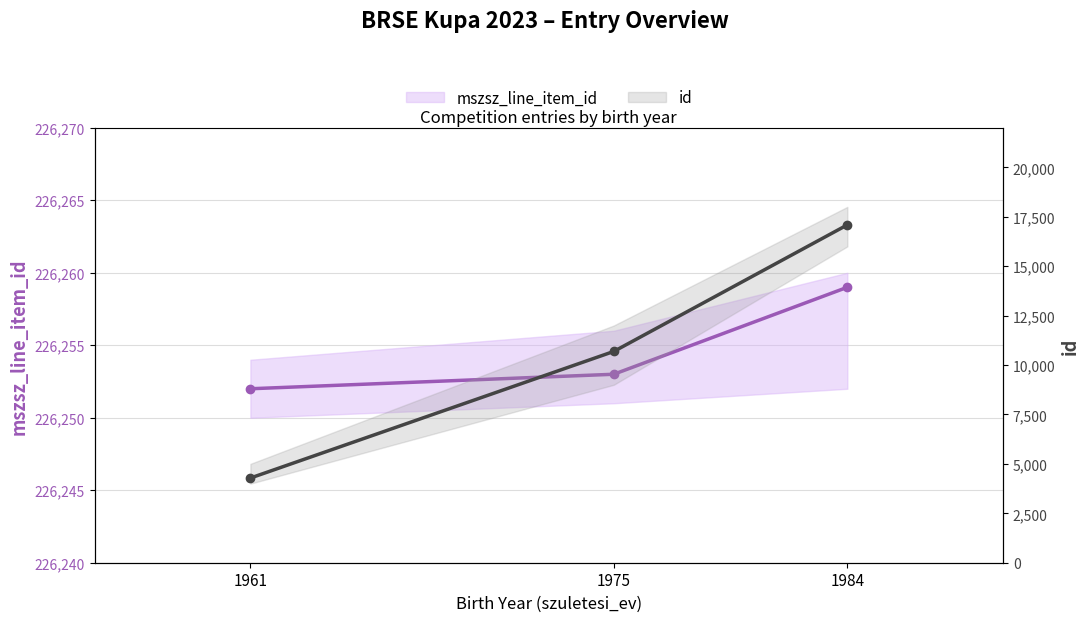

What is the difference between the mszsz_line_item_id values at 1975 and 1961?

1